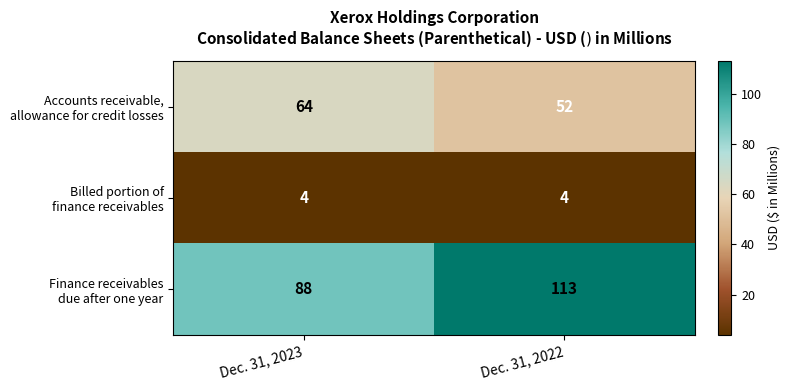

At which category is the sum across all series the highest?

Dec. 31, 2022